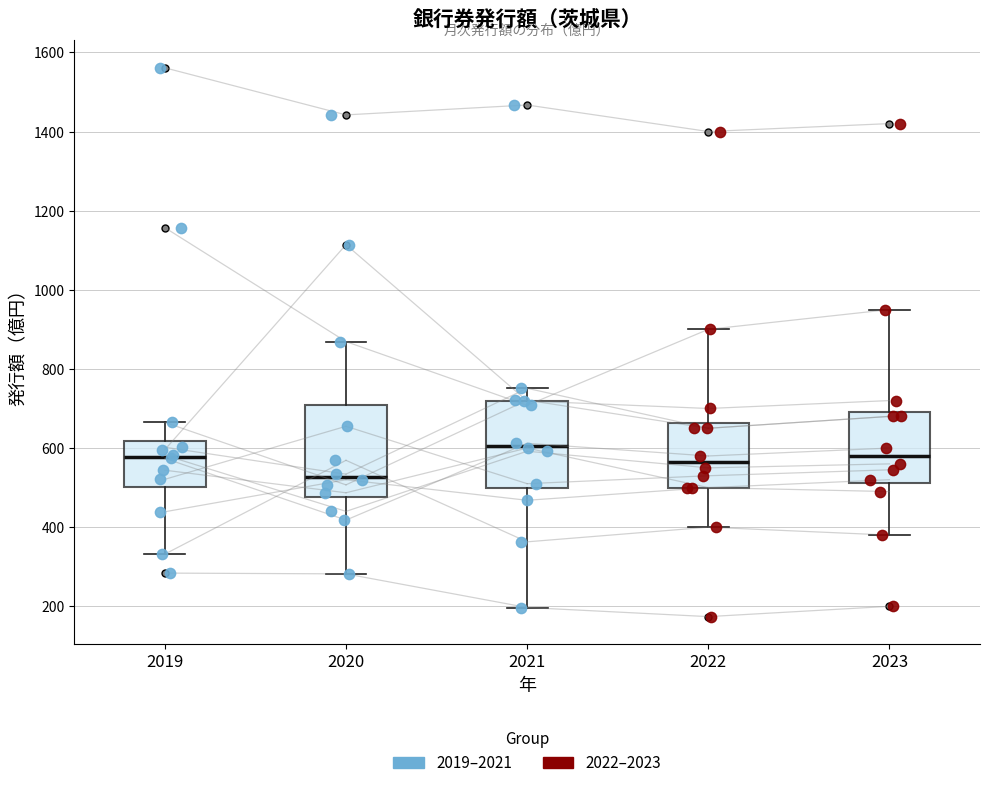

Reading left to right, read every box against the y-axis: the position of its median line, the range the box covers, and the ends of its whiskers. The values are not printed on the chart, so give them approximately, as read against the axis.

2019: median 580, box 500 to 620, whiskers 340 to 660
2020: median 520, box 480 to 700, whiskers 280 to 860
2021: median 600, box 500 to 720, whiskers 200 to 760
2022: median 560, box 500 to 660, whiskers 400 to 900
2023: median 580, box 520 to 700, whiskers 380 to 960